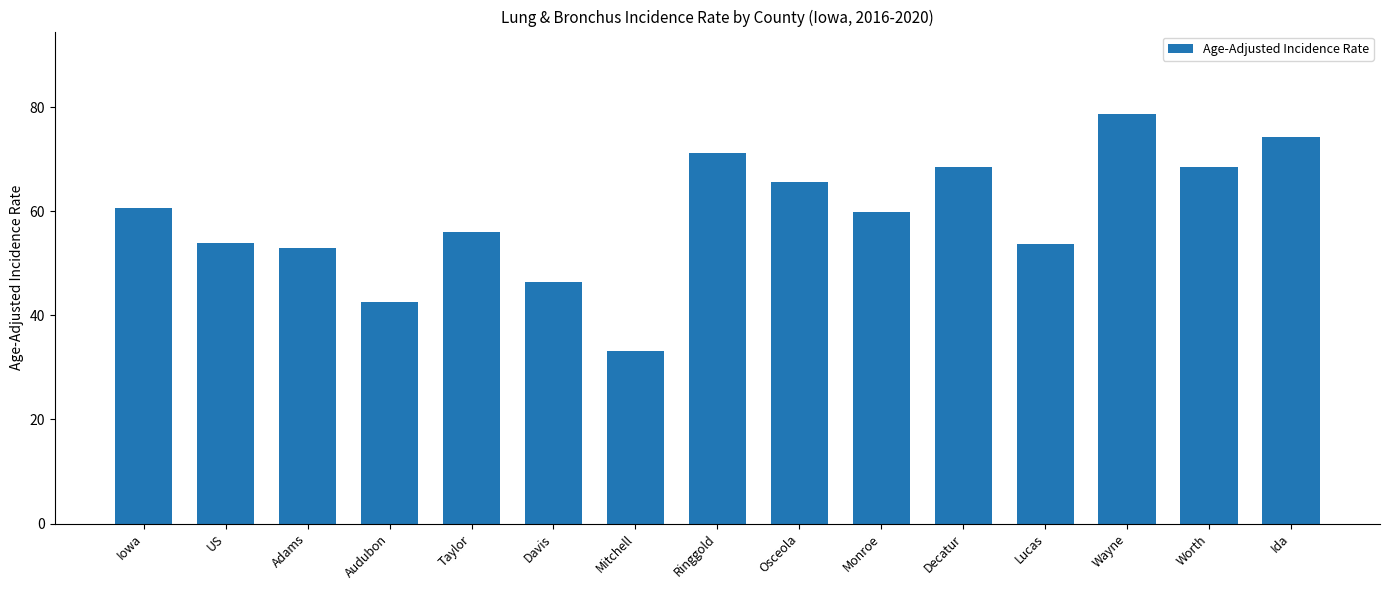

Where is the data nearest to the value 56?

Taylor